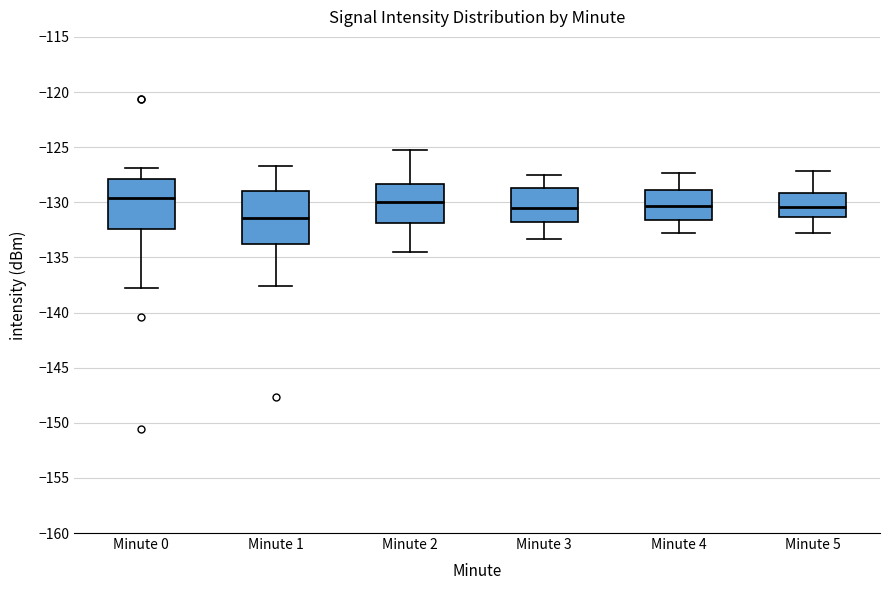

Reading left to right, transcribe this box plot: for each box, give where its median line is, the range the box spans, and where its two whiskers end, as read against the y-axis. The values are not printed on the chart, so give them approximately, as read against the axis.

Minute 0: median -129.5, box -132.5 to -128.0, whiskers -138.0 to -127.0
Minute 1: median -131.5, box -133.5 to -129.0, whiskers -137.5 to -126.5
Minute 2: median -130.0, box -132.0 to -128.5, whiskers -134.5 to -125.5
Minute 3: median -130.5, box -132.0 to -128.5, whiskers -133.5 to -127.5
Minute 4: median -130.5, box -131.5 to -129.0, whiskers -133.0 to -127.5
Minute 5: median -130.5, box -131.5 to -129.0, whiskers -133.0 to -127.0